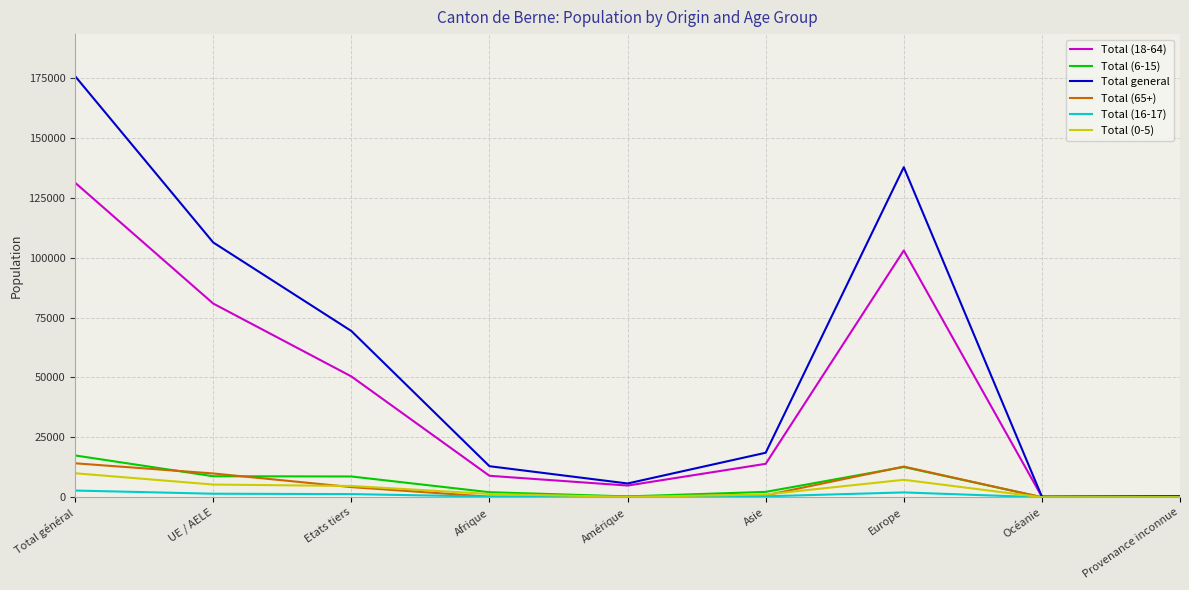

Is it true that Total (18-64) equals 26514 at Etats tiers?

False